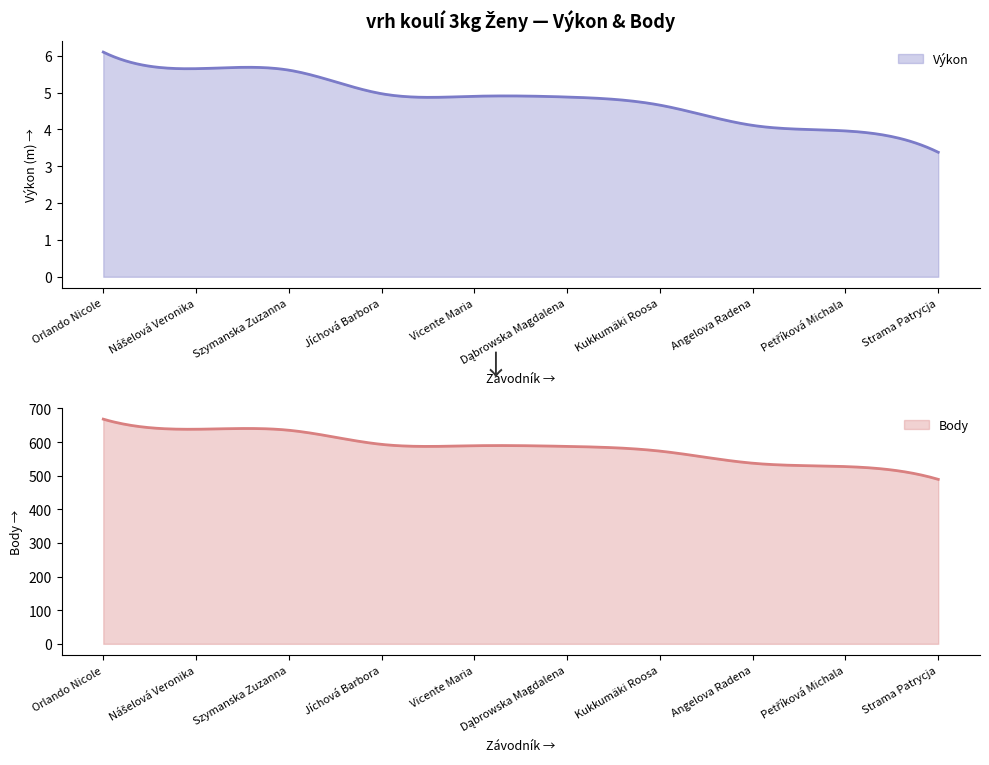

How many values in the Body series are below 589?

5